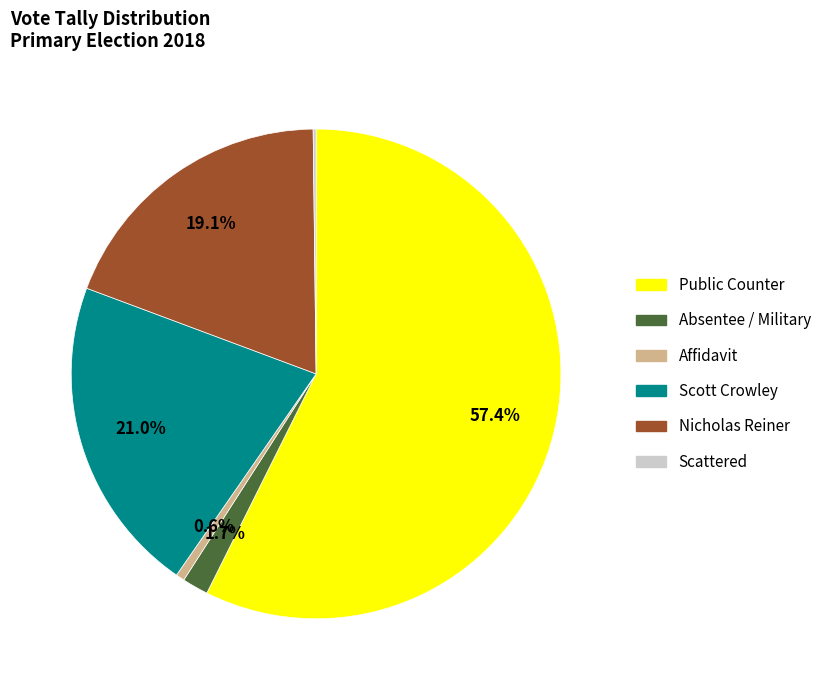

Does any single category account for the majority?

Yes